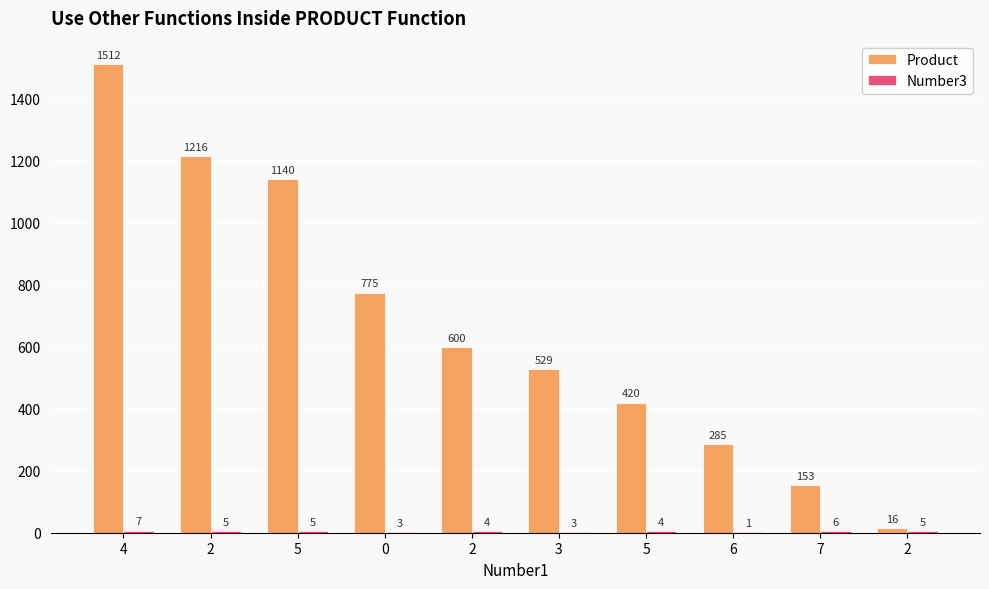

Reading left to right, what are all the values shown in this chart?

Product: 1512	1216	1140	775	600	529	420	285	153	16
Number3: 7	5	5	3	4	3	4	1	6	5